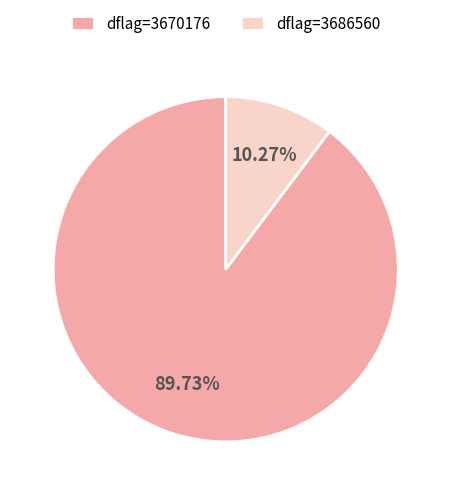

Rank the categories by value from highest to lowest.

dflag=3670176, dflag=3686560